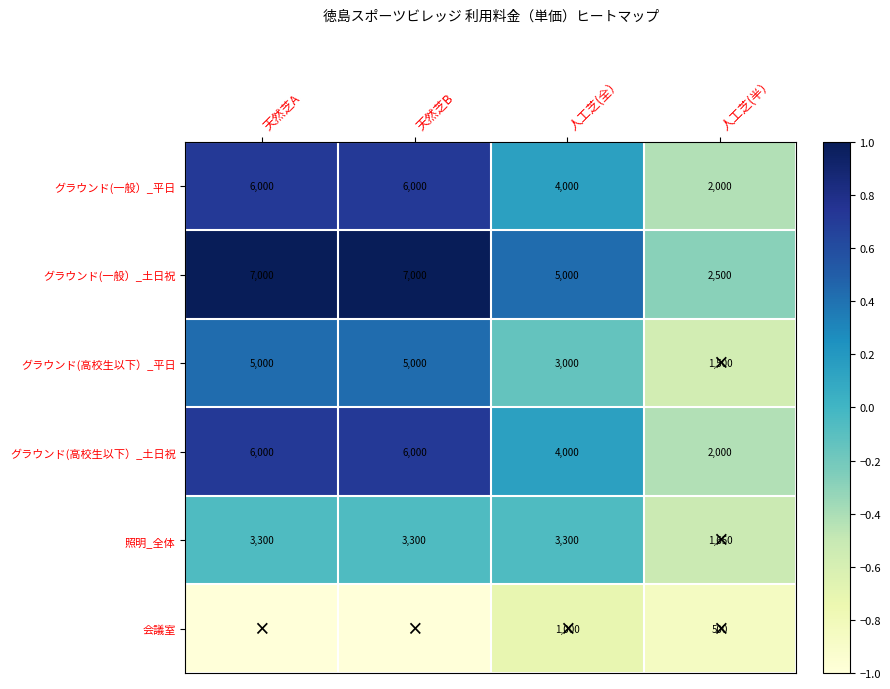

Count the グラウンド(一般）_平日 values in the range 4000 to 6000.

3